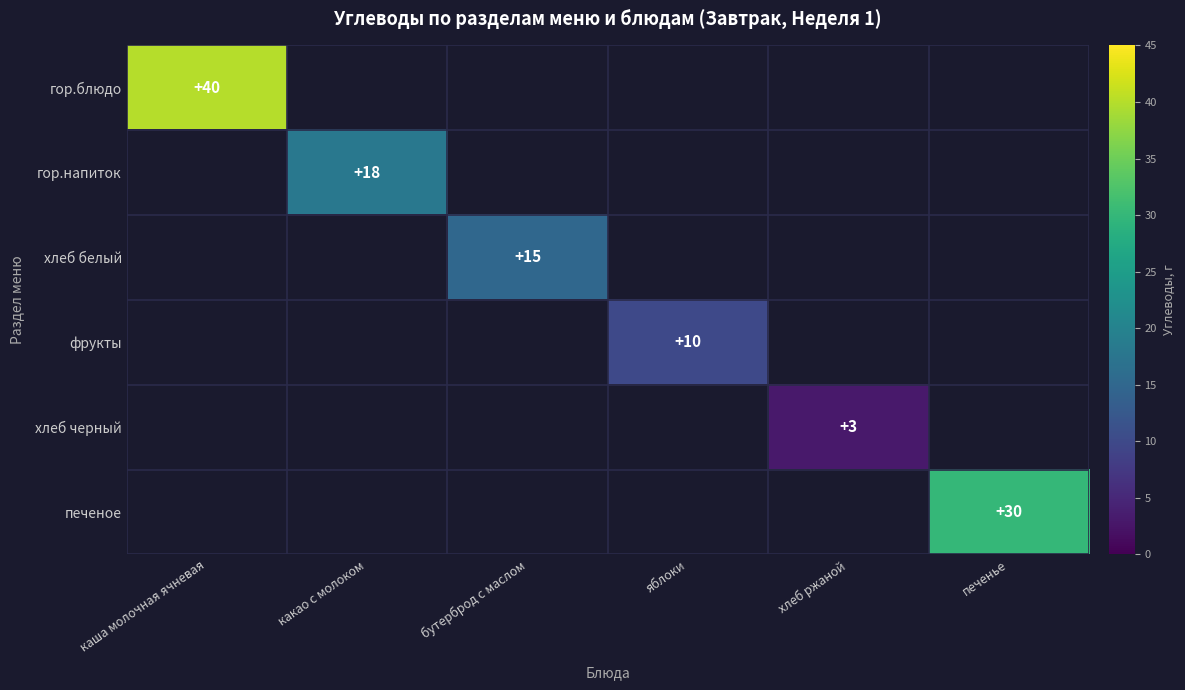

The value of фрукты at яблоки is 15.3. True or false?

False